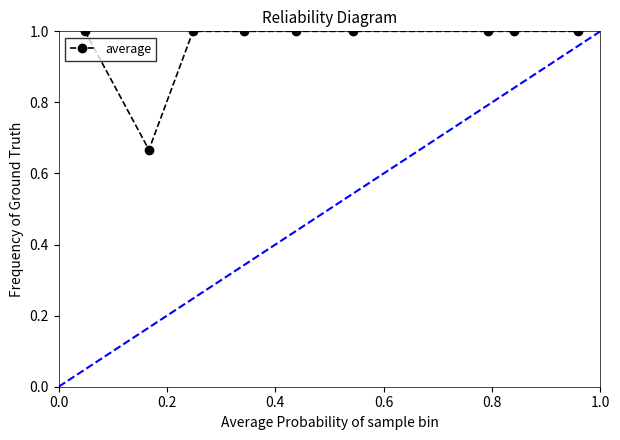

How many points are lower than both their immediate neighbors (excluding endpoints)?

1